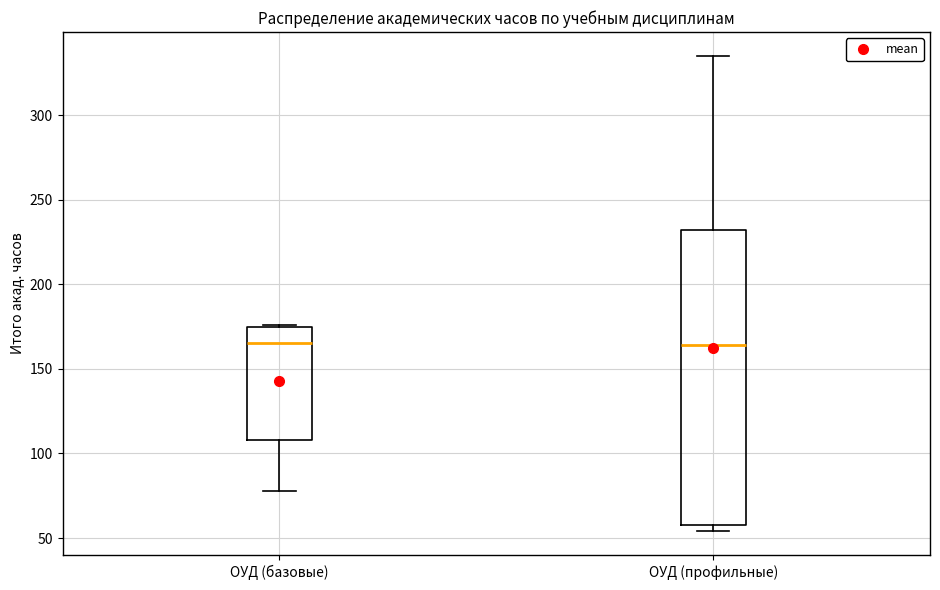

Comparing the boxes themselves (not the whiskers), which one is the tallest?

ОУД (профильные)